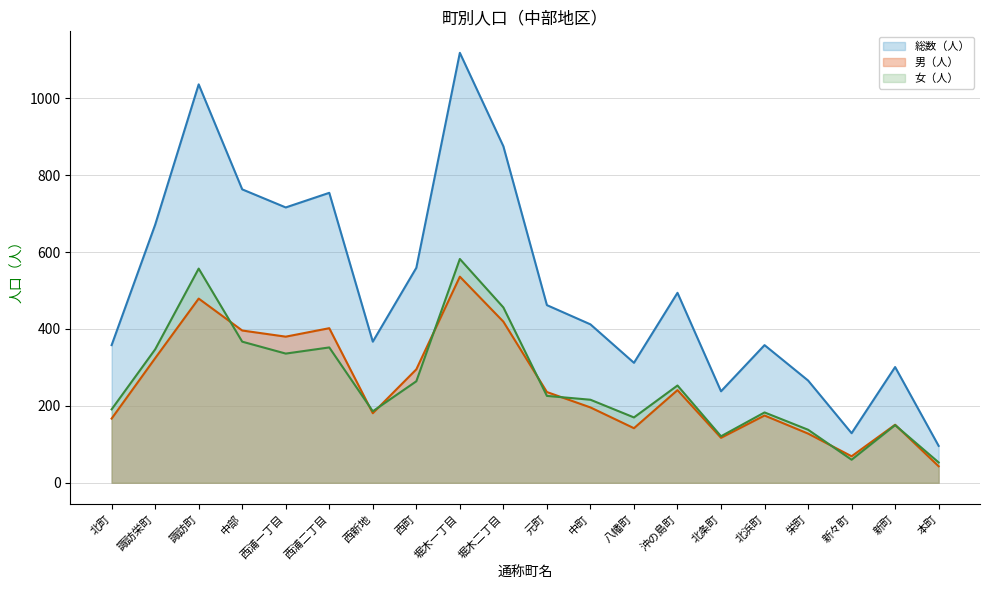

What is the difference between the maximum and minimum values in the 女（人） series?

529